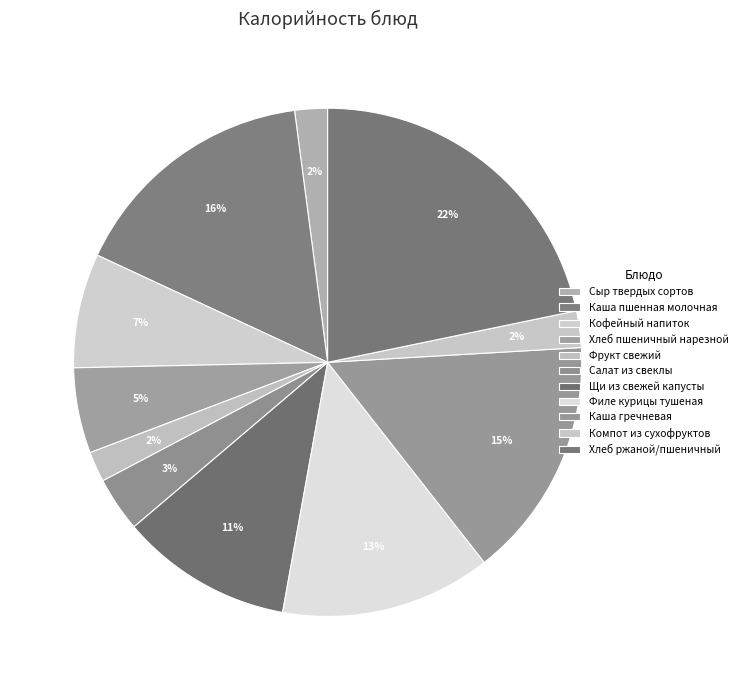

To the nearest percent, what percentage of the pie is Хлеб ржаной/пшеничный?

22%